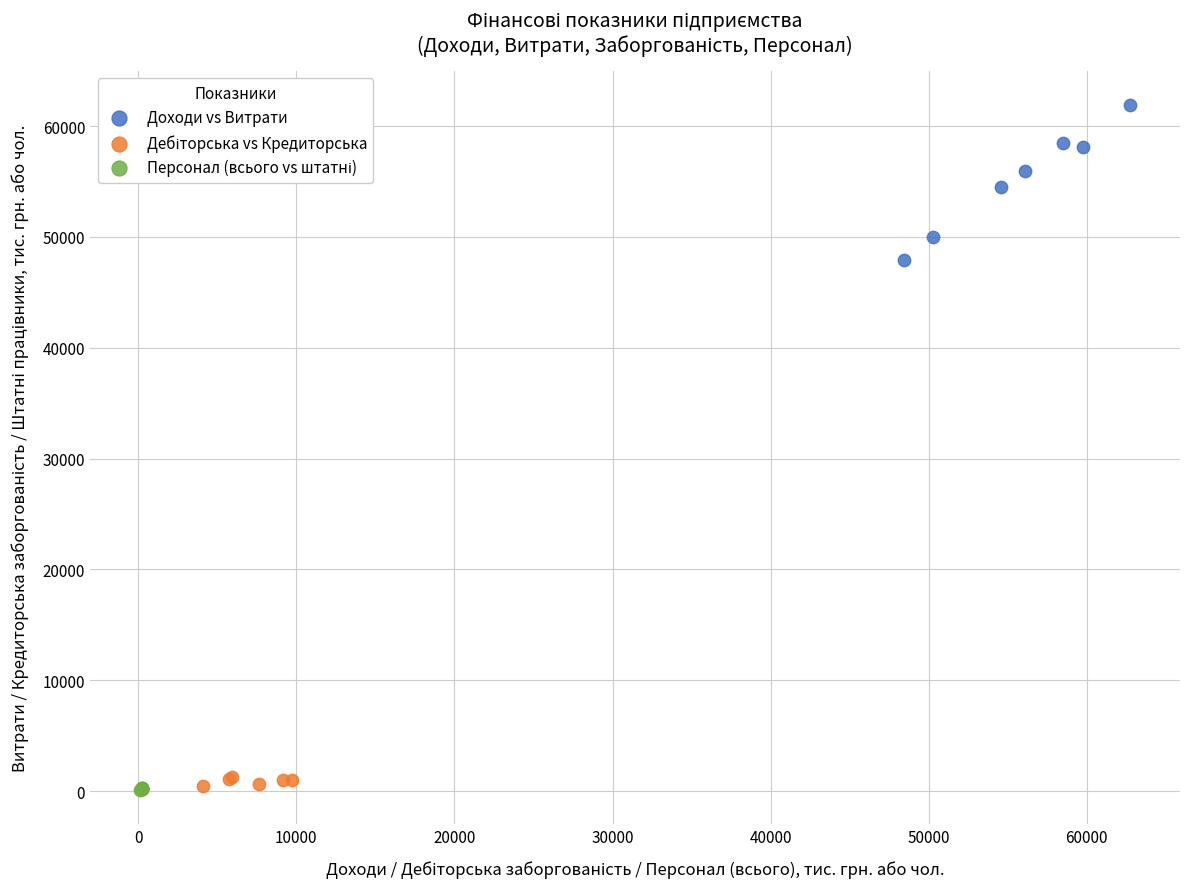

Which series has the widest spread of Y values?

Доходи vs Витрати